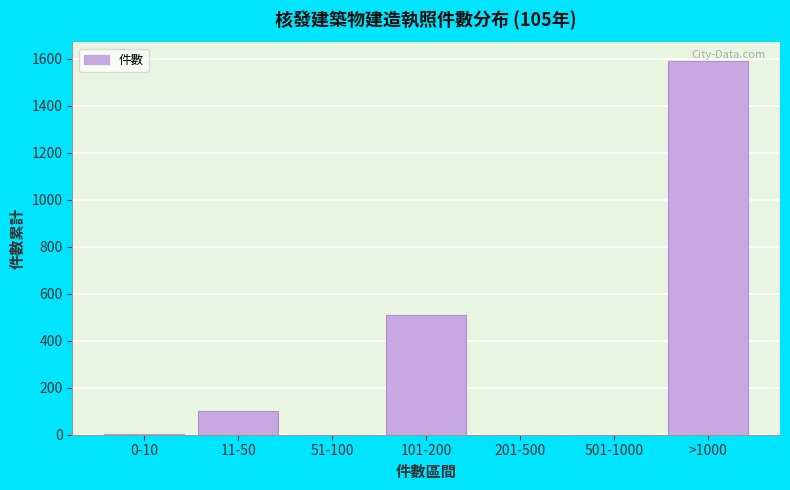

Which has a higher value, 201-500 or >1000?

>1000